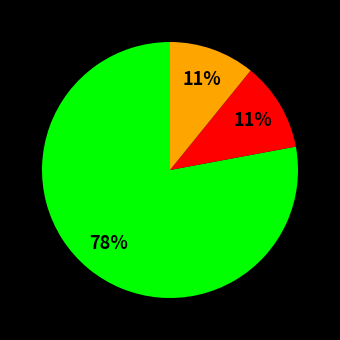

To the nearest percent, what is the difference between the largest and smallest slice percentages?

67%